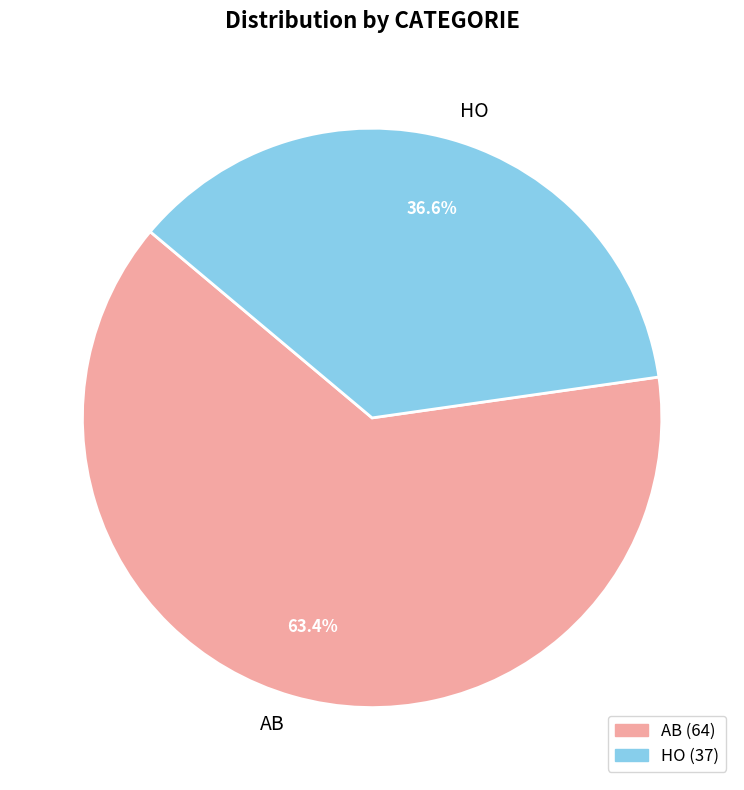

Is the sum of AB and HO greater than half?

Yes